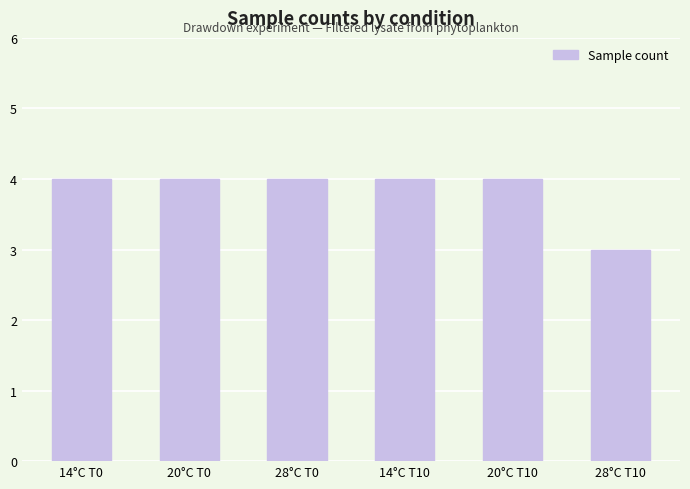

What is the label of the 4th bar from the left?

14°C T10